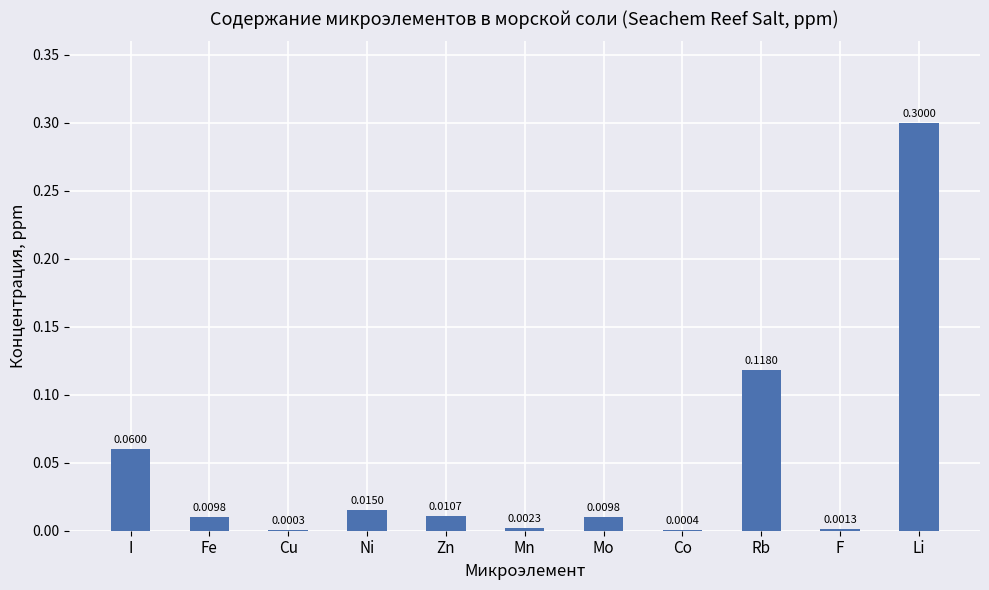

Between Ni and F, which is larger?

Ni